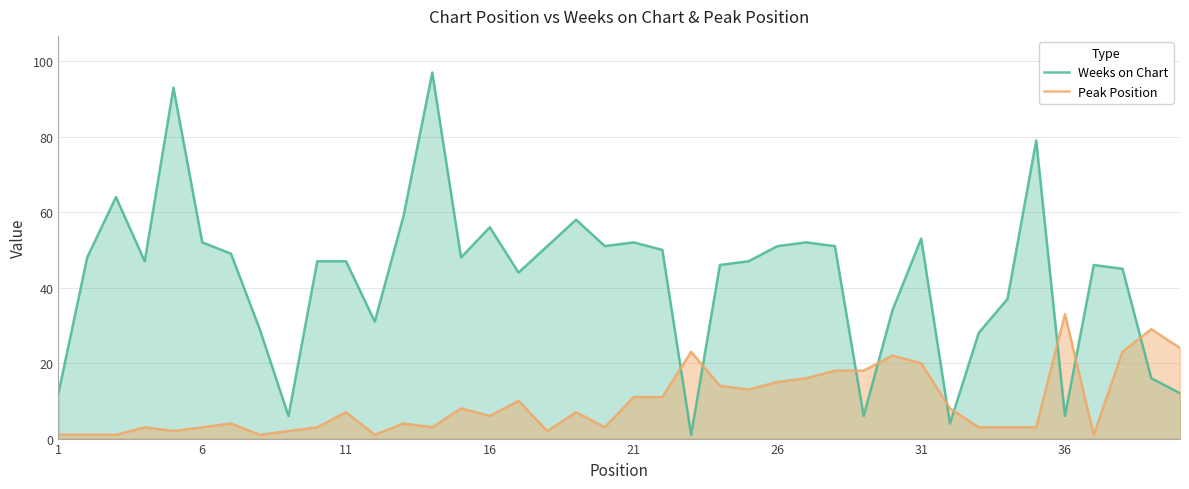

How many values in the Peak Position series are below 7?

20